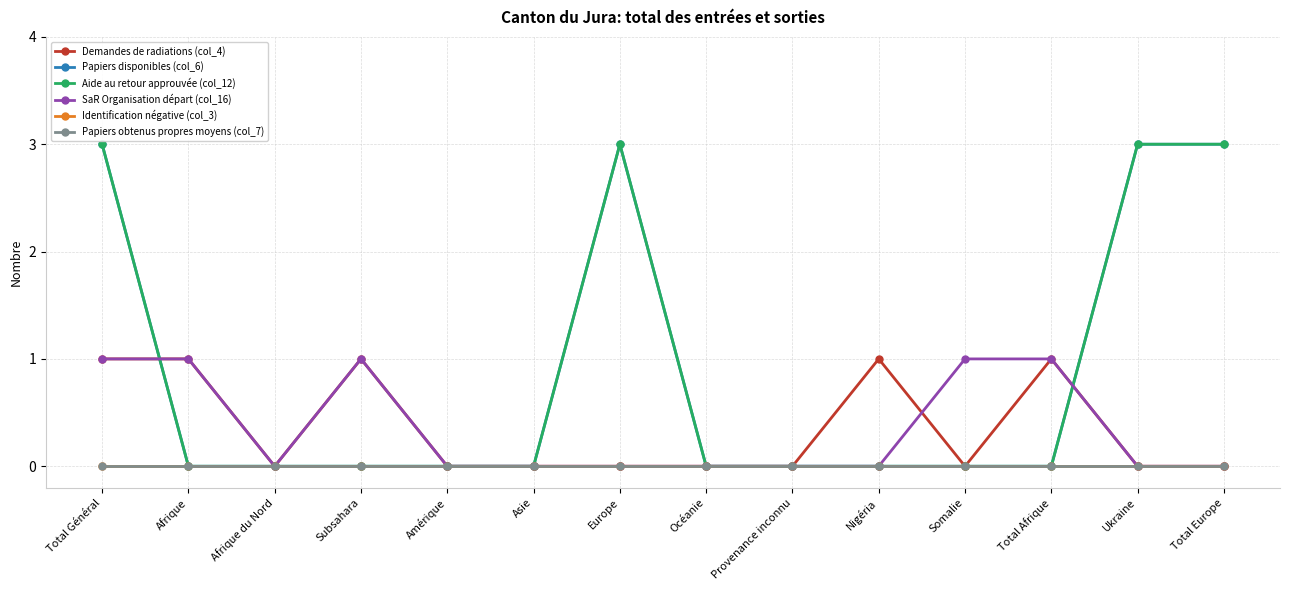

What is the value of the SaR Organisation départ (col_16) point at the 4th from the left?

1